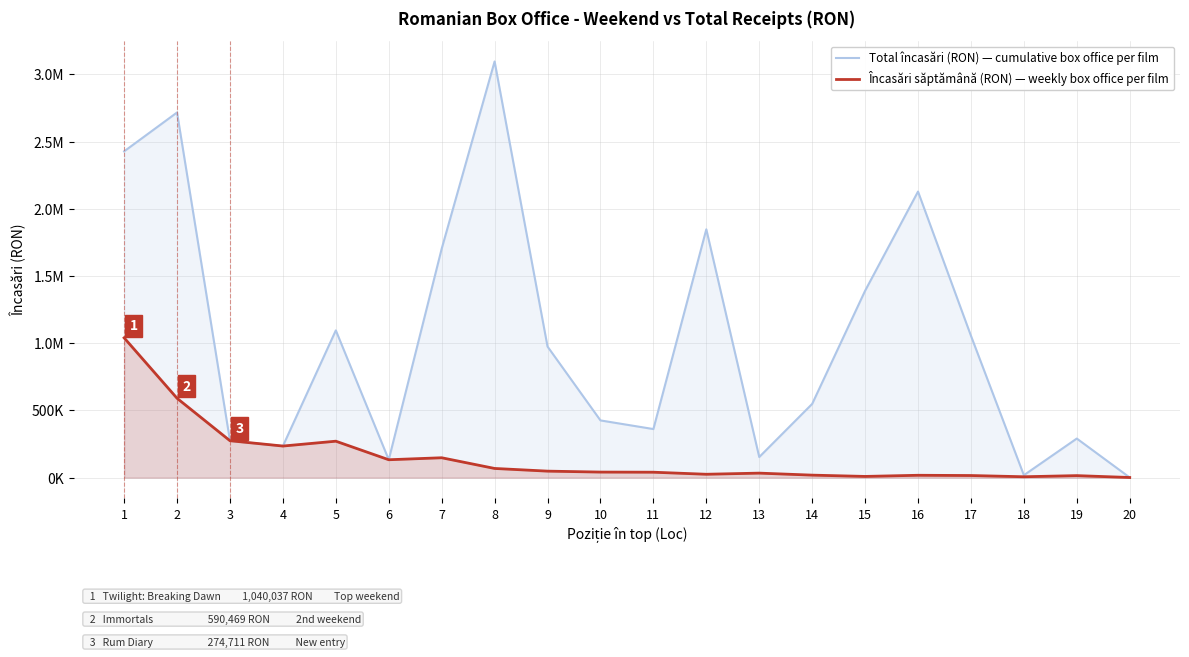

True or false: Încasări săptămână (RON) — weekly box office per film and Total încasări (RON) — cumulative box office per film intersect in this chart.

False